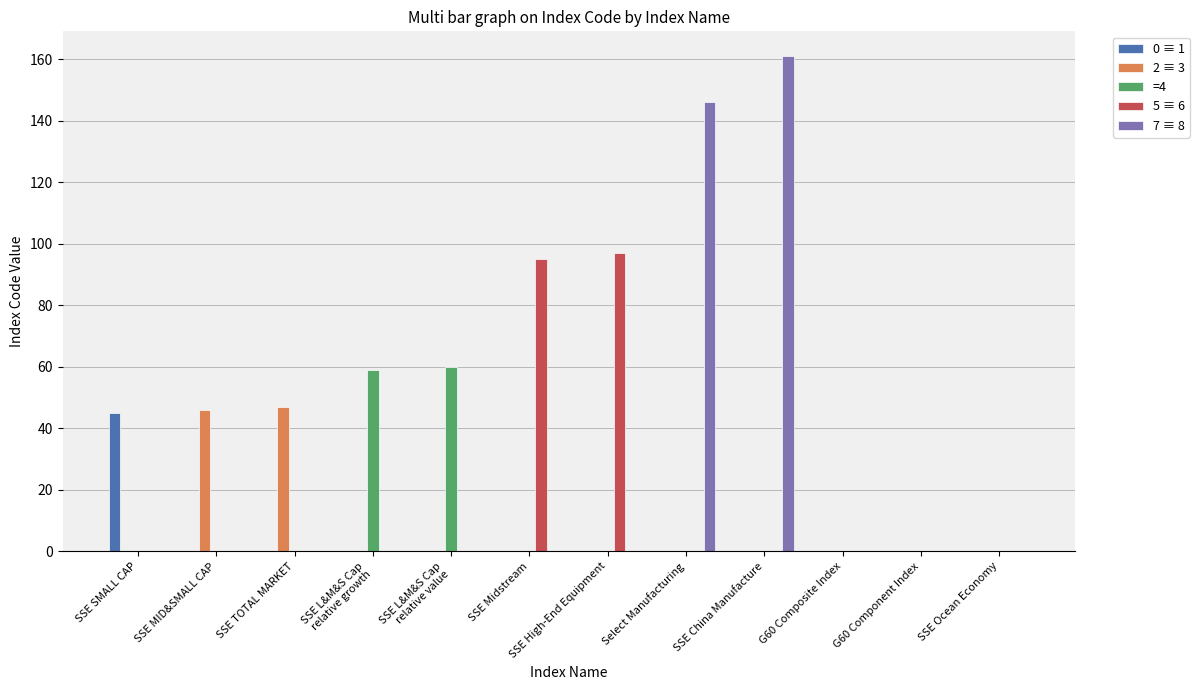

At which category does the chart reach its peak across all series?

SSE China Manufacture